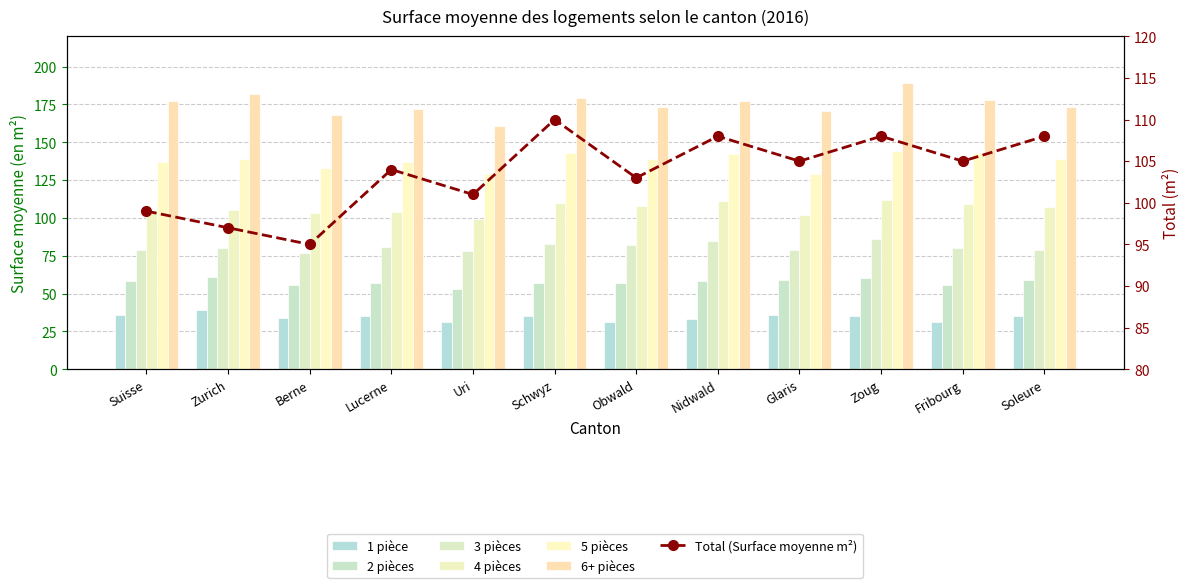

What is the sum of all 1 pièce values?

411